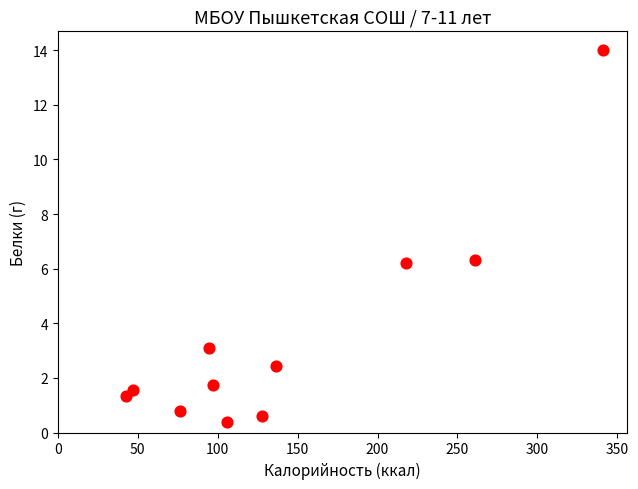

What is the range of X values (max minus min)?

298.7